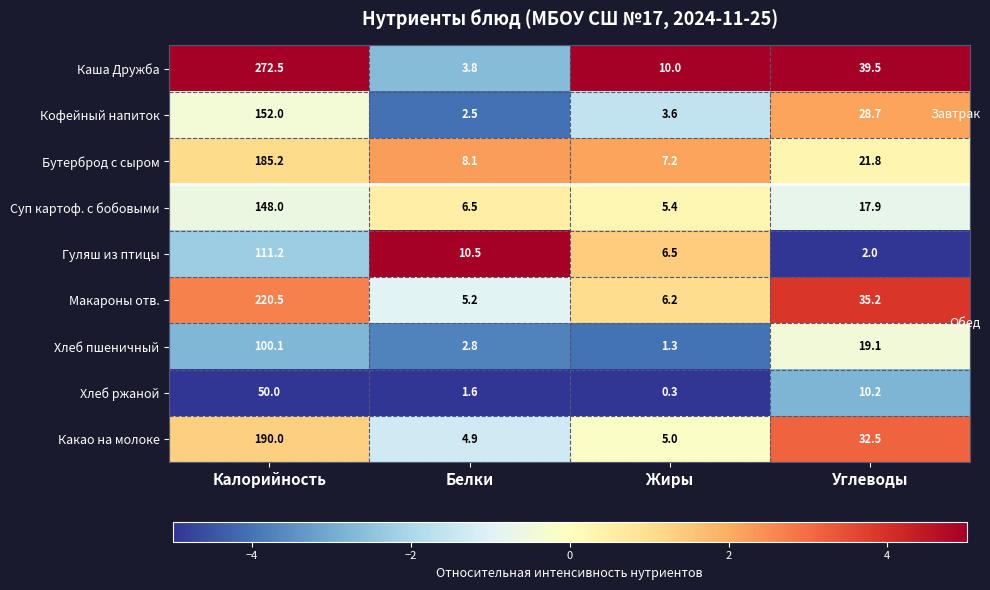

Which series has the largest range (max minus min)?

Каша Дружба